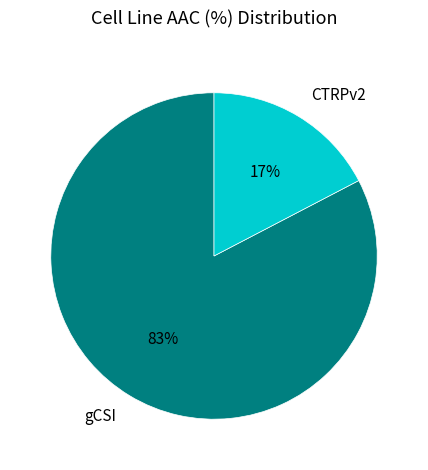

What is the ratio of the value at CTRPv2 to the value at gCSI?

0.2